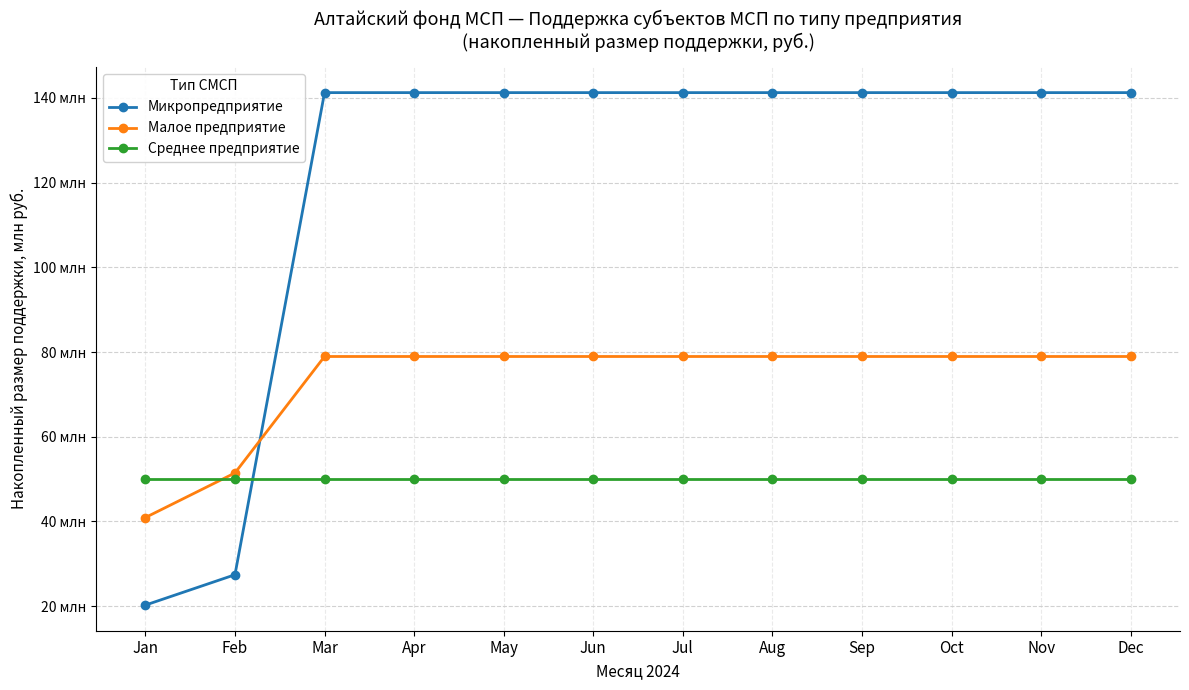

Which series has the largest total across all categories?

Микропредприятие